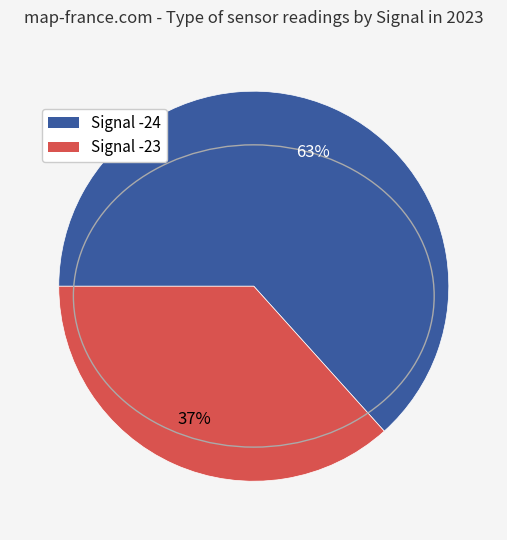

Is there any slice that represents more than half of the pie?

Yes